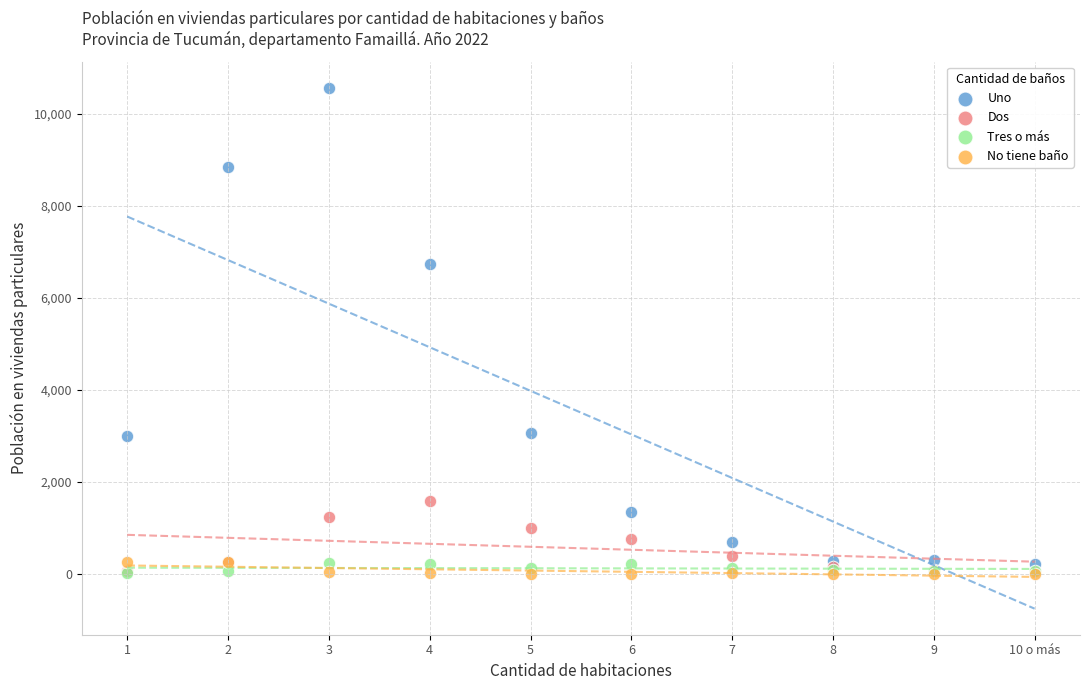

In the Uno series, what Y value is closest to 5396?

6749